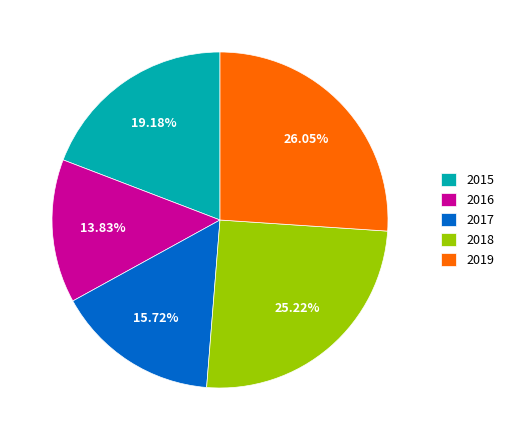

To the nearest percent, what portion does 2019 represent?

26%